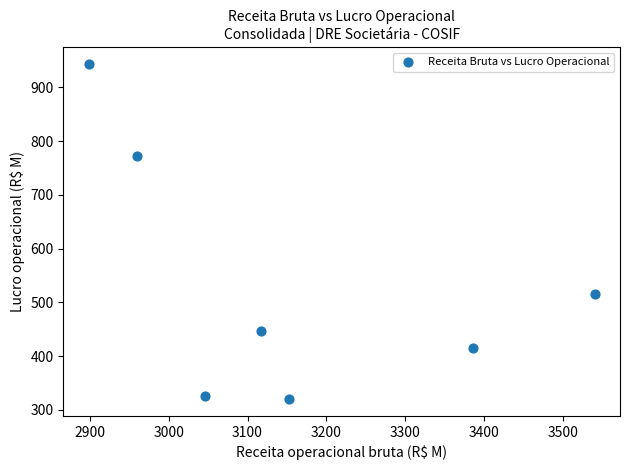

What Y value in the scatter plot is closest to 631?

515.6